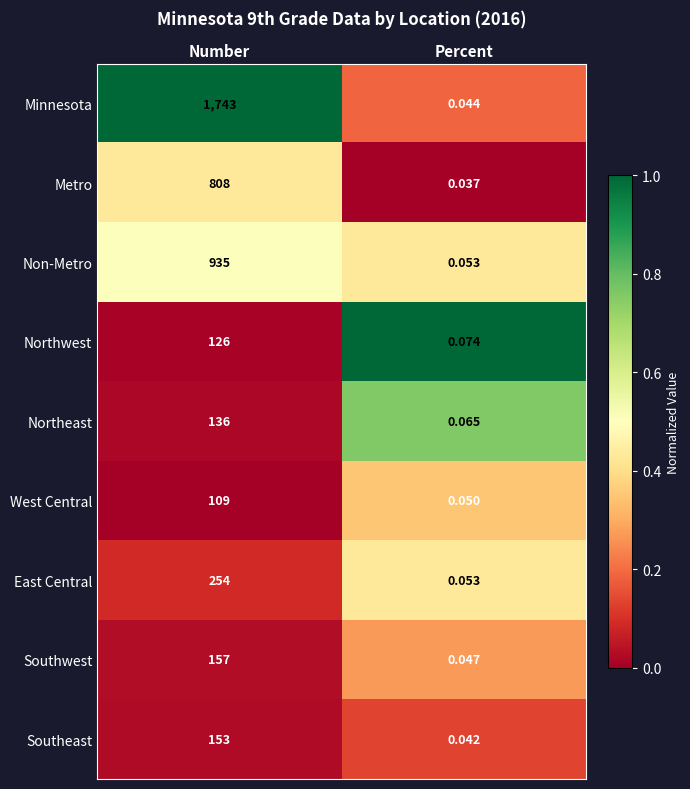

Which series changed the most between Number and Percent?

Minnesota